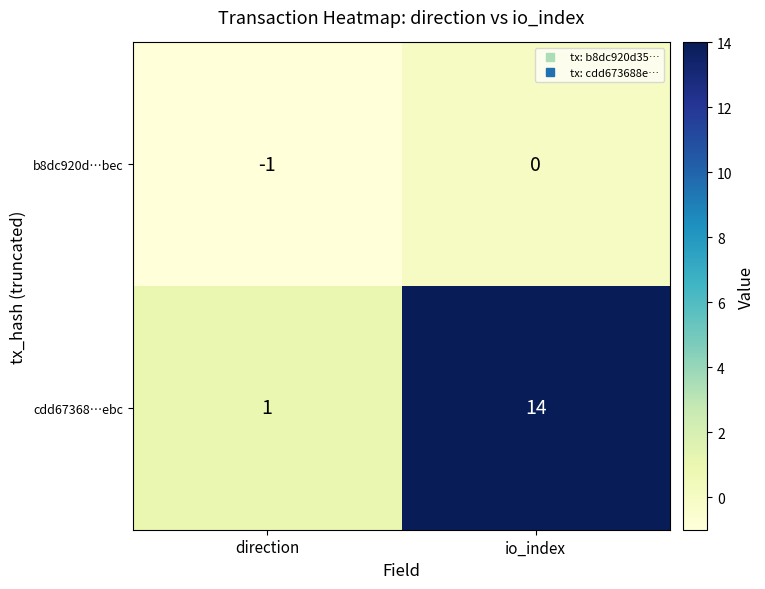

True or false: cdd67368…ebc has a value of 20 at io_index.

False